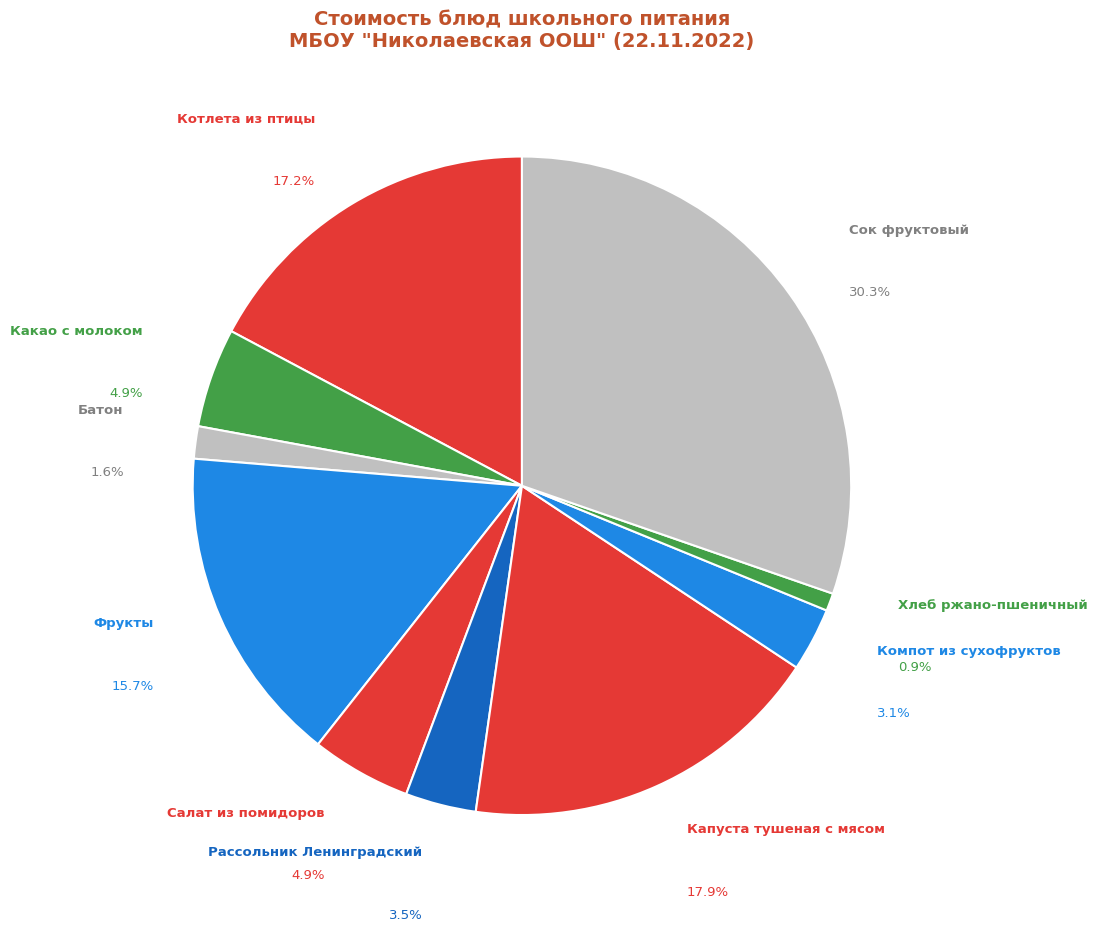

What percentage is the Рассольник Ленинградский slice, to the nearest percent?

3%